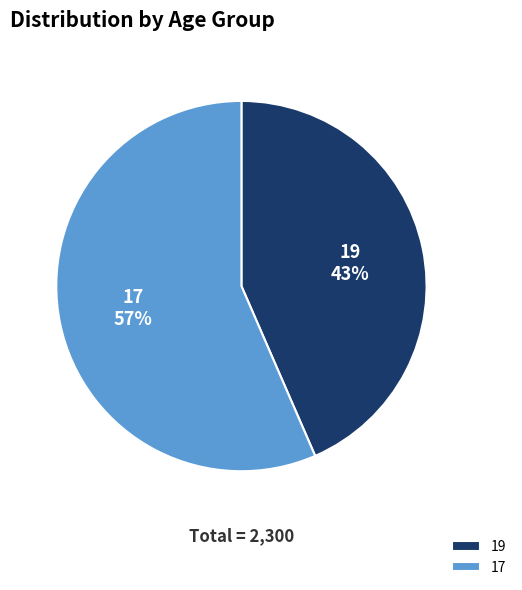

Rank the categories by value from lowest to highest.

19, 17